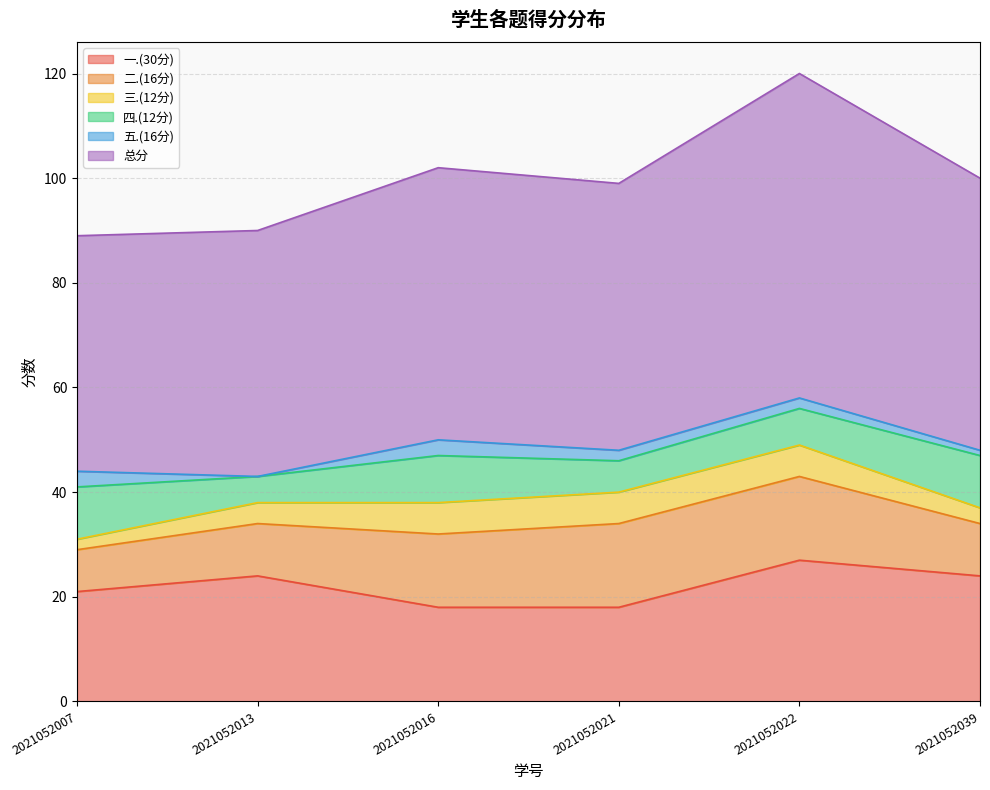

What is the total value across all series at 2021052039?

100